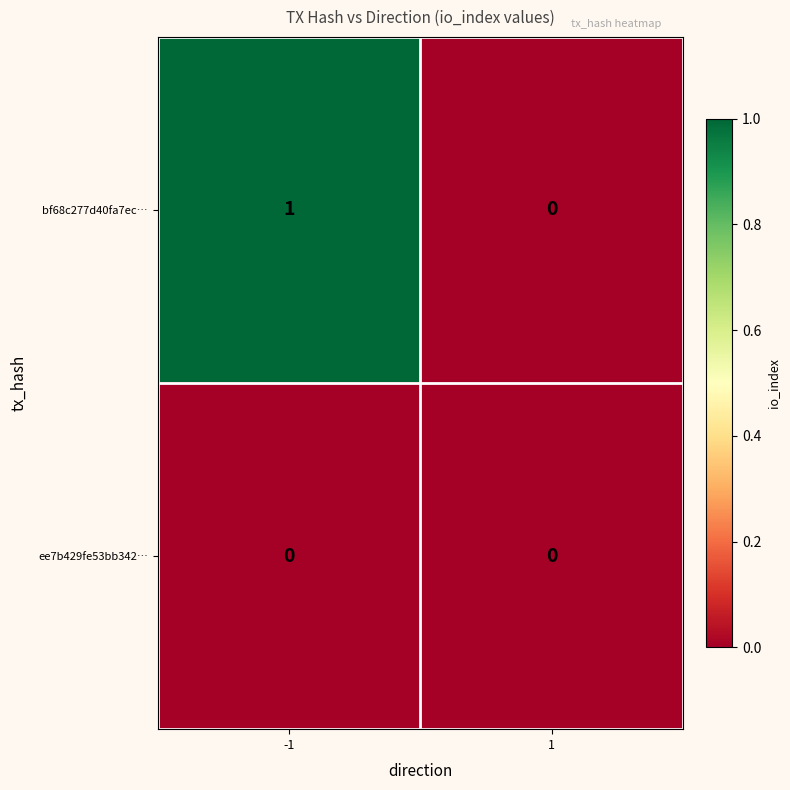

Reading left to right, list all the values displayed in this chart.

bf68c277d40fa7ec…: 1	0
ee7b429fe53bb342…: 0	0